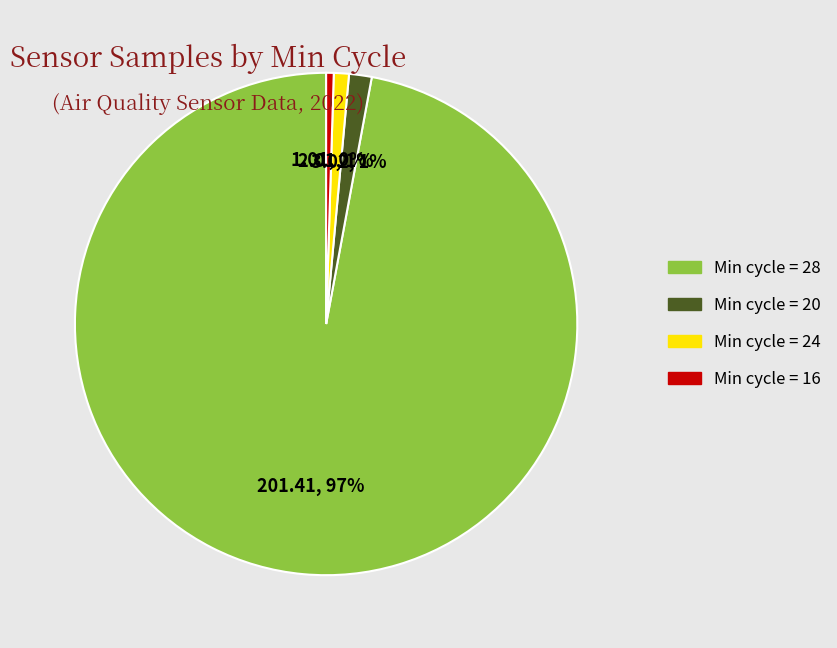

What percentage is the Min cycle = 20 slice, to the nearest percent?

1%